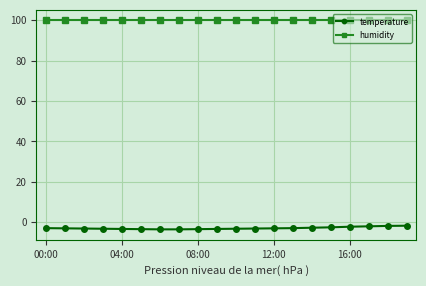

Which series has the largest total across all categories?

humidity